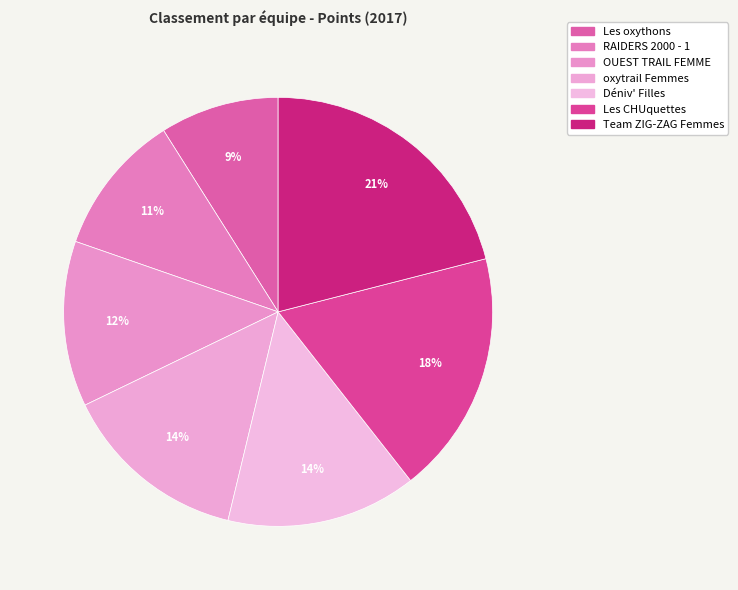

What percentage is NOT represented by Déniv' Filles?

85.6%